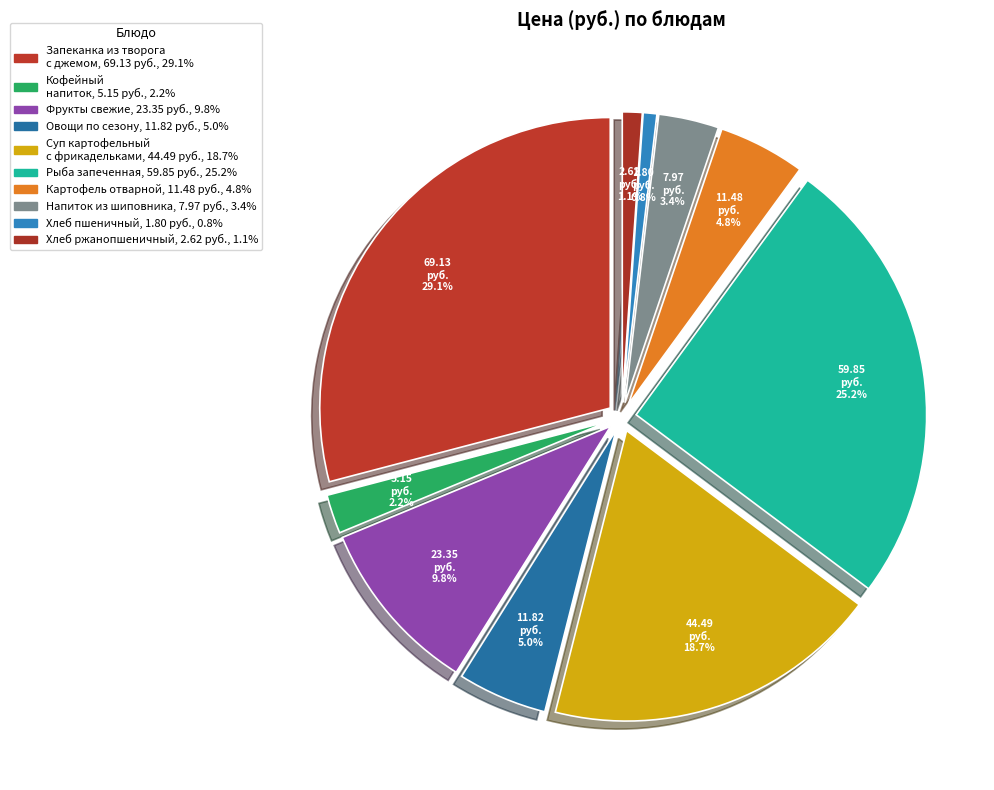

Rank the categories by value from highest to lowest.

ЗАПЕКАНКА ИЗ ТВОРОГА С ДЖЕМОМ, РЫБА ЗАПЕЧЕННАЯ, СУП КАРТОФЕЛЬНЫЙ С МЯСНЫМИ ФРИКАД, ФРУКТЫ СВЕЖИЕ, ОВОЩИ ПО СЕЗОНУ, КАРТОФЕЛЬ ОТВАРНОЙ, НАПИТОК ИЗ ШИПОВНИКА, КОФЕЙНЫЙ НАПИТОК, Хлеб ржанопшеничный, Хлеб пшеничный